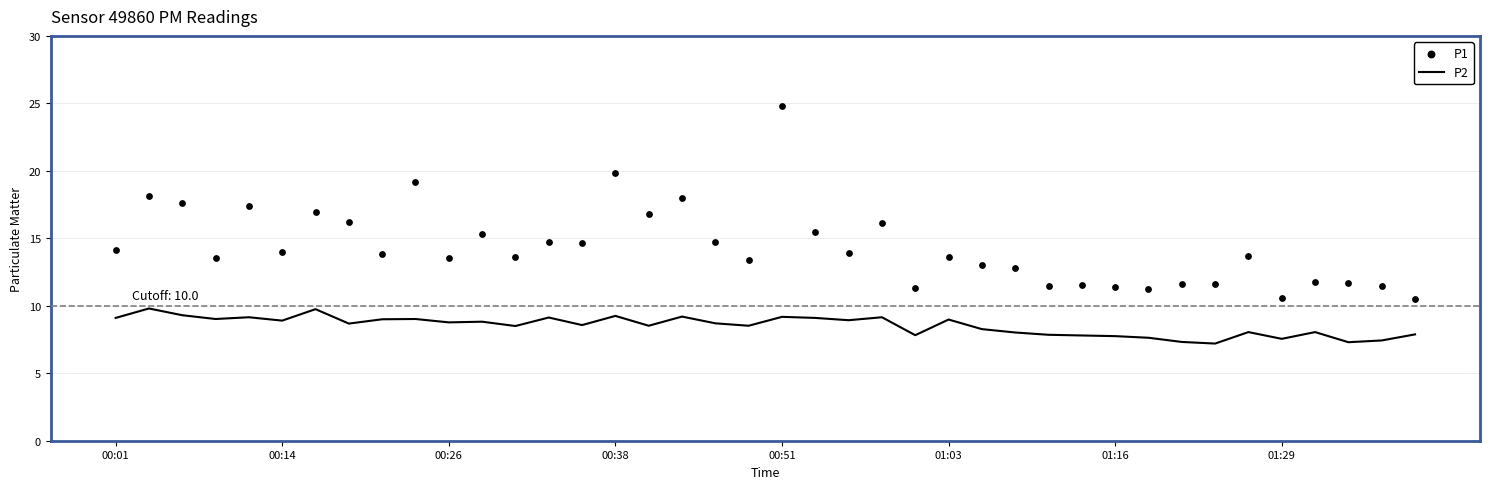

Which series reaches the maximum Y coordinate?

P1